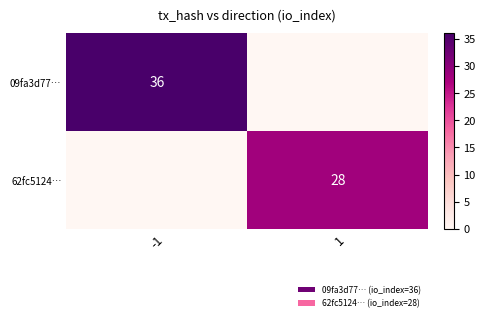

Is it true that 62fc5124… equals 14 at 1?

False